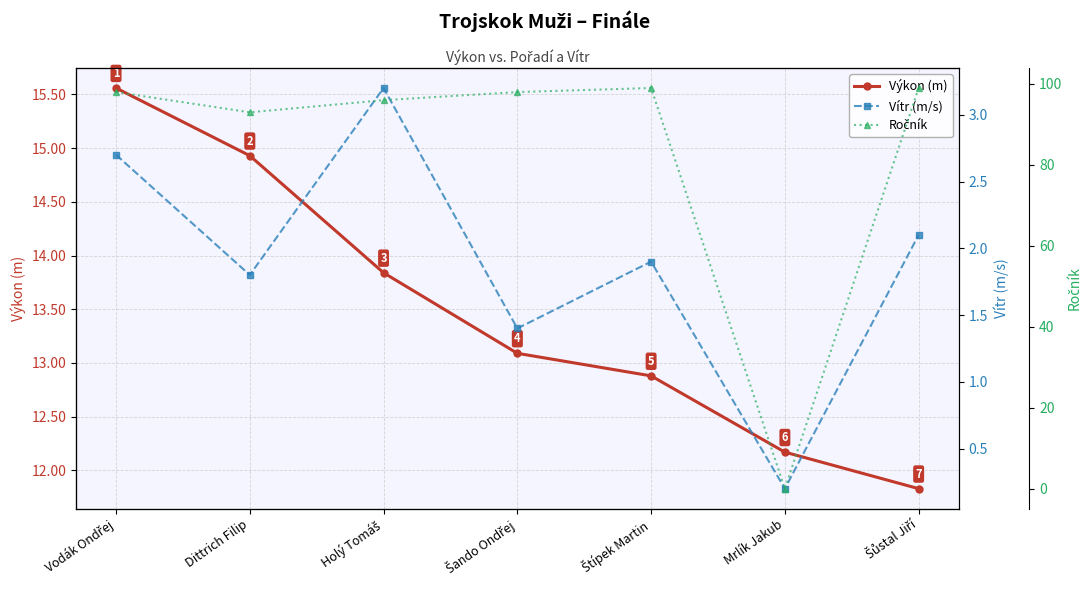

At which category does Ročník reach its first local valley?

Dittrich Filip